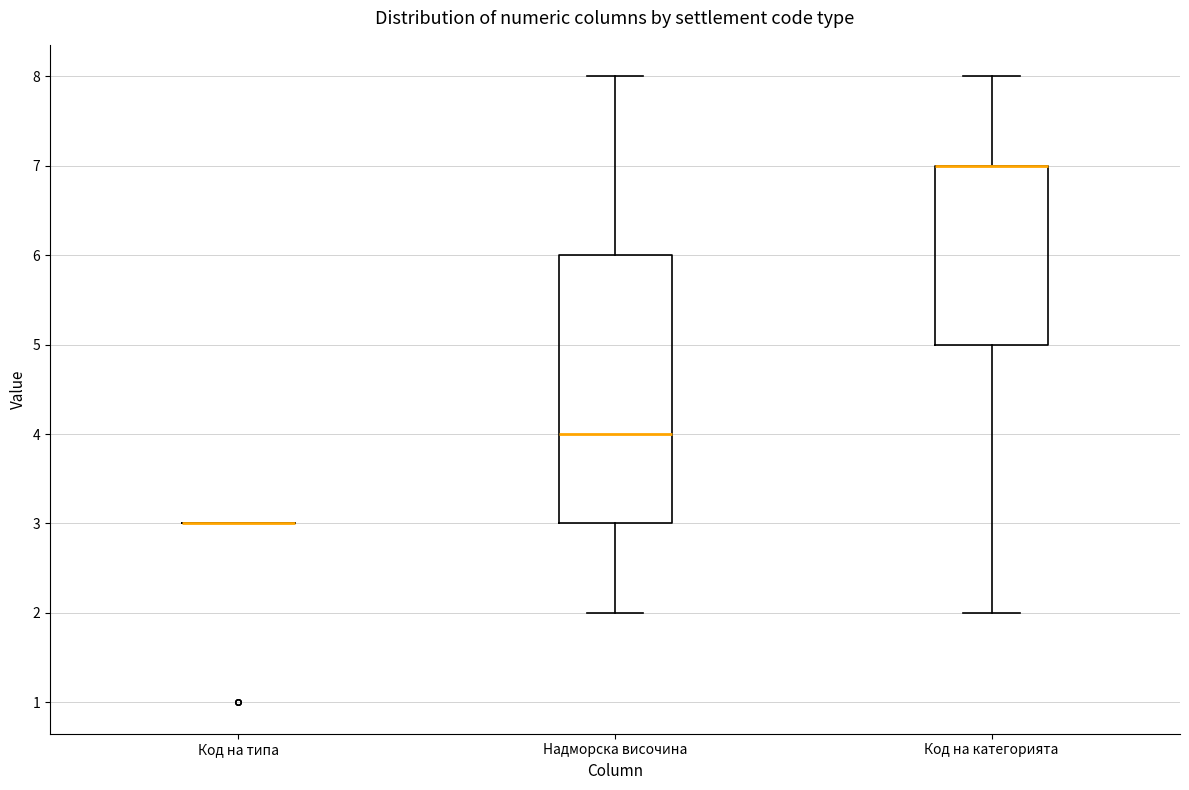

Where does the lower whisker of the box for Надморска височина end on the y-axis? The values are not printed on the chart, so give them approximately, as read against the axis.

2